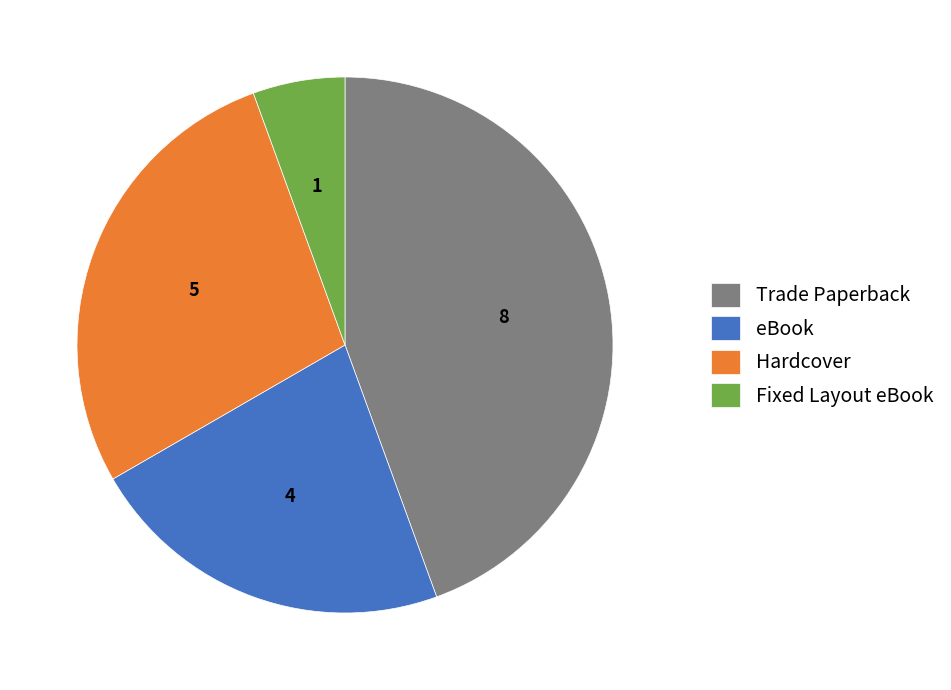

Combined, do Hardcover and Fixed Layout eBook account for over 50%?

No